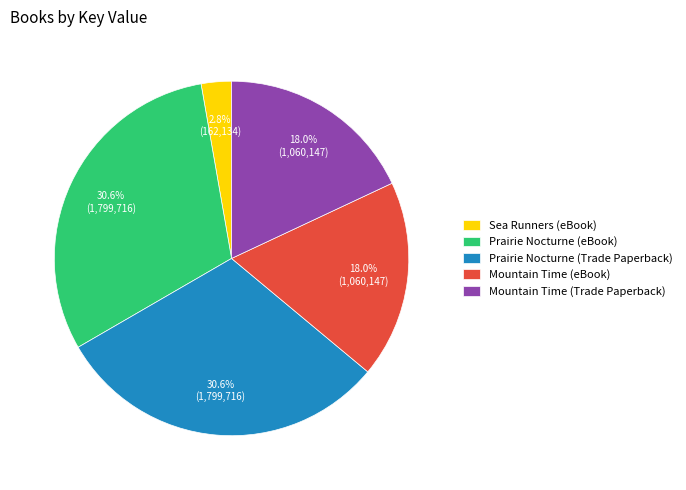

To the nearest percent, what is the difference between the largest and smallest slice percentages?

28%